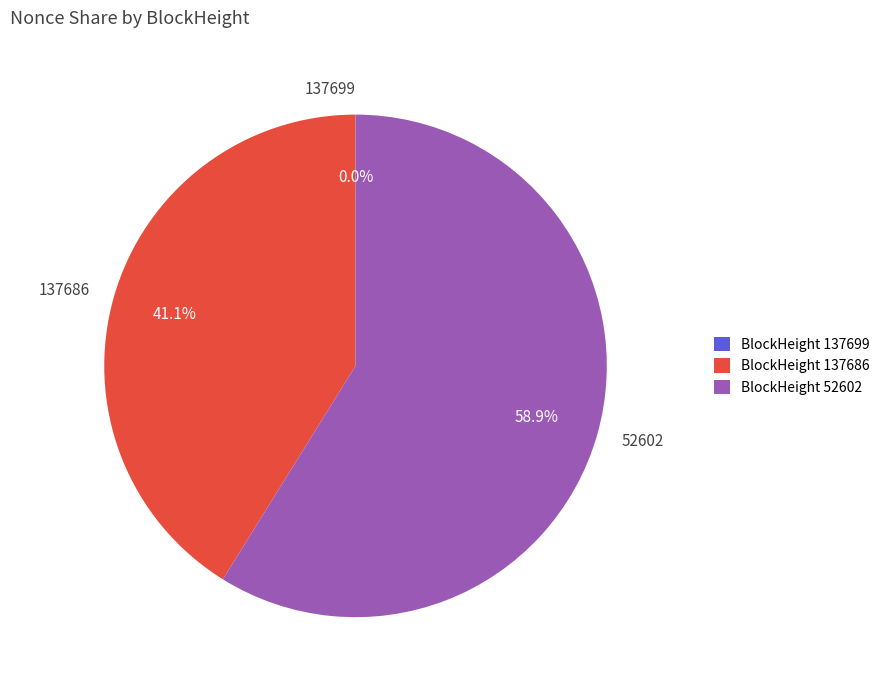

Combined, do 52602 and 137686 account for over 50%?

Yes